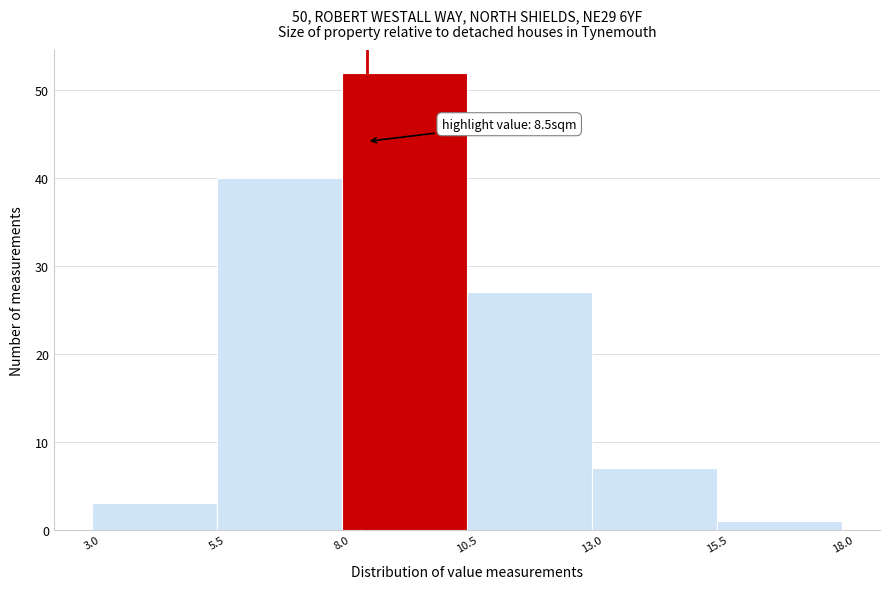

Which range on the x-axis has the tallest bar?

8.0 to 10.5